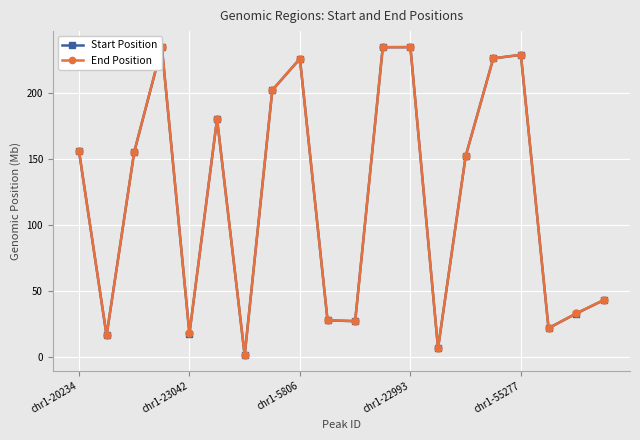

True or false: End Position has more than 1 points higher than both neighbors.

True